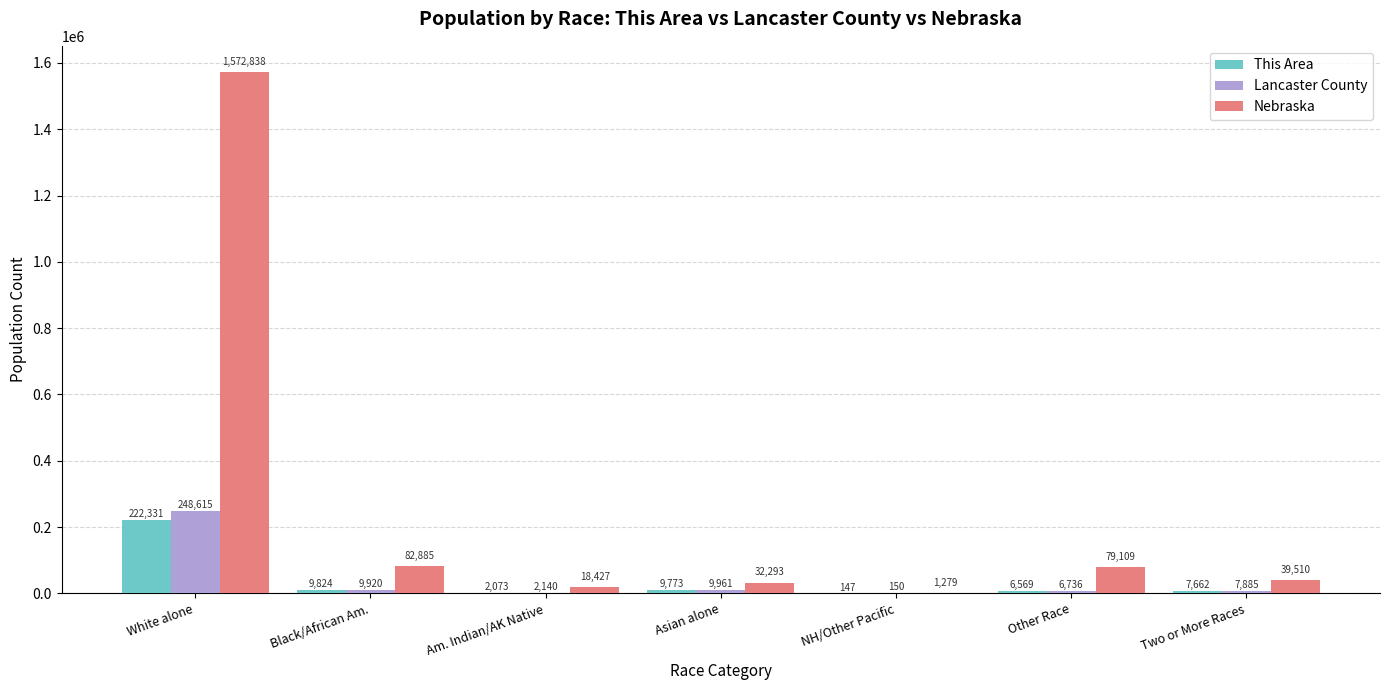

How many groups of bars are there?

7